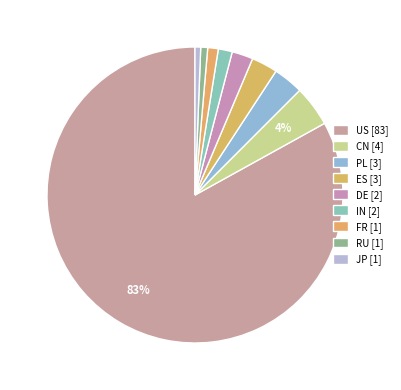

What percentage do IN and DE together represent?

3.8%